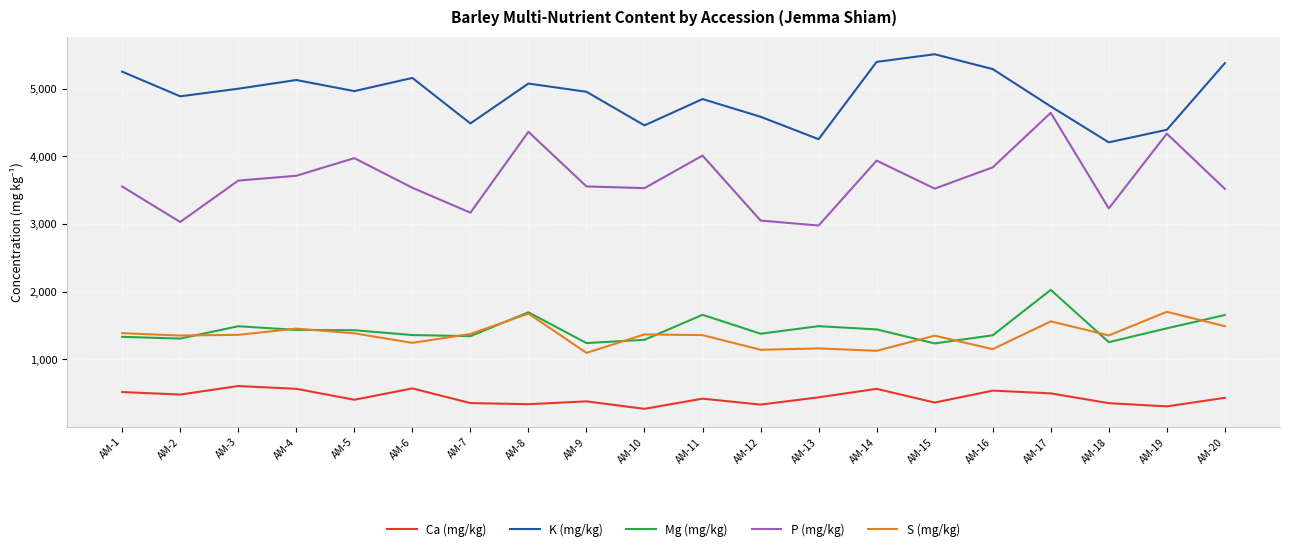

True or false: K (mg/kg) has a value of 4965.1 at AM-5.

True